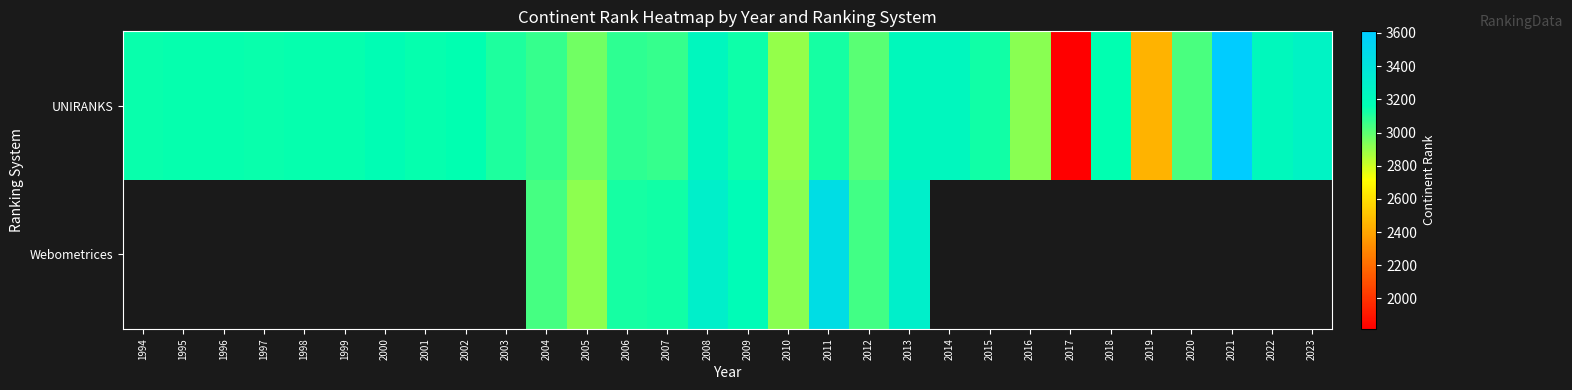

At which label is UNIRANKS closest to 2713?

2010